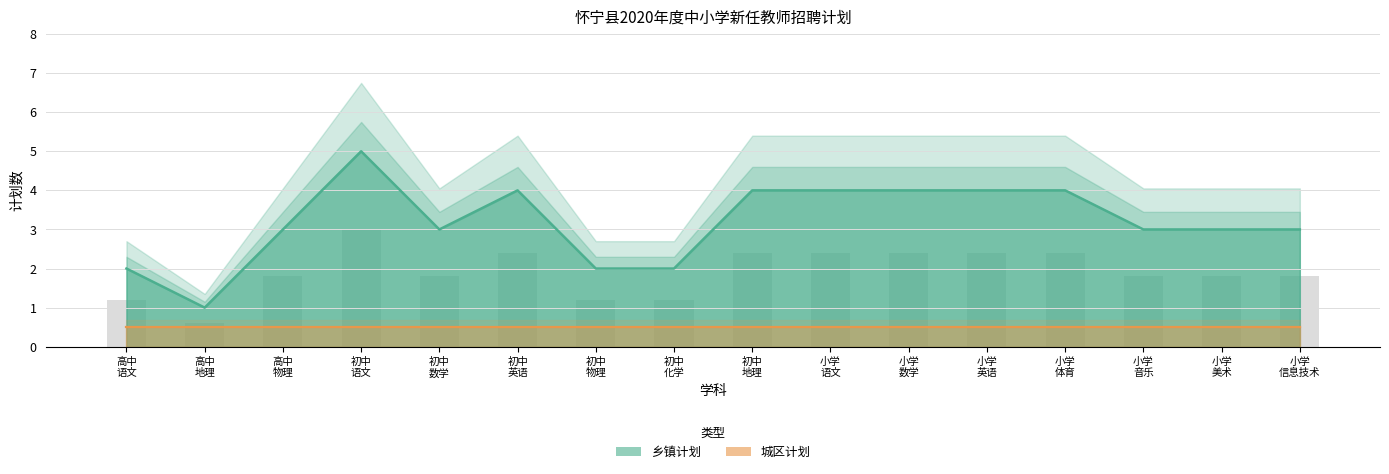

What is the value of the 10th bar from the left?

2